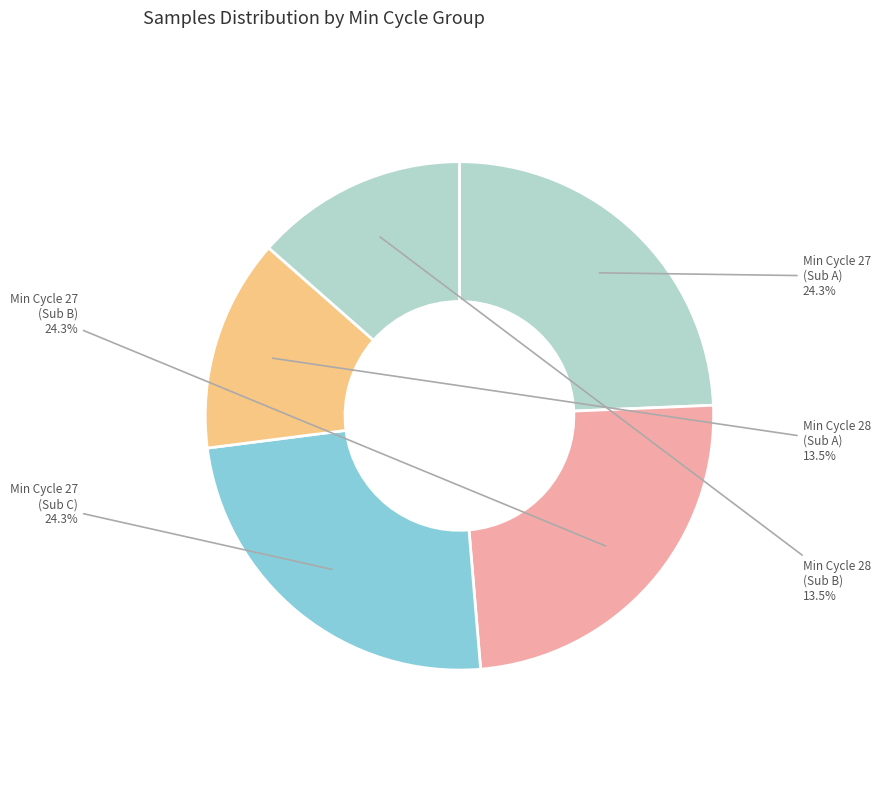

What portion of the pie excludes Min Cycle 28 (Sub A)?

86.5%